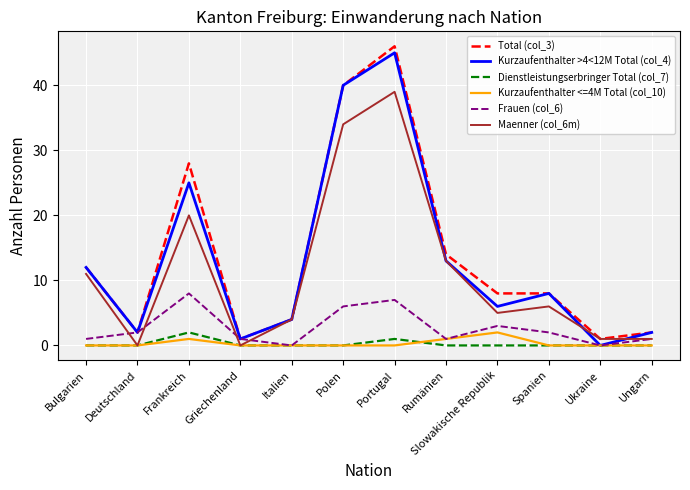

Between which two adjacent categories do Frauen (col_6) and Maenner (col_6m) first intersect?

Bulgarien and Deutschland